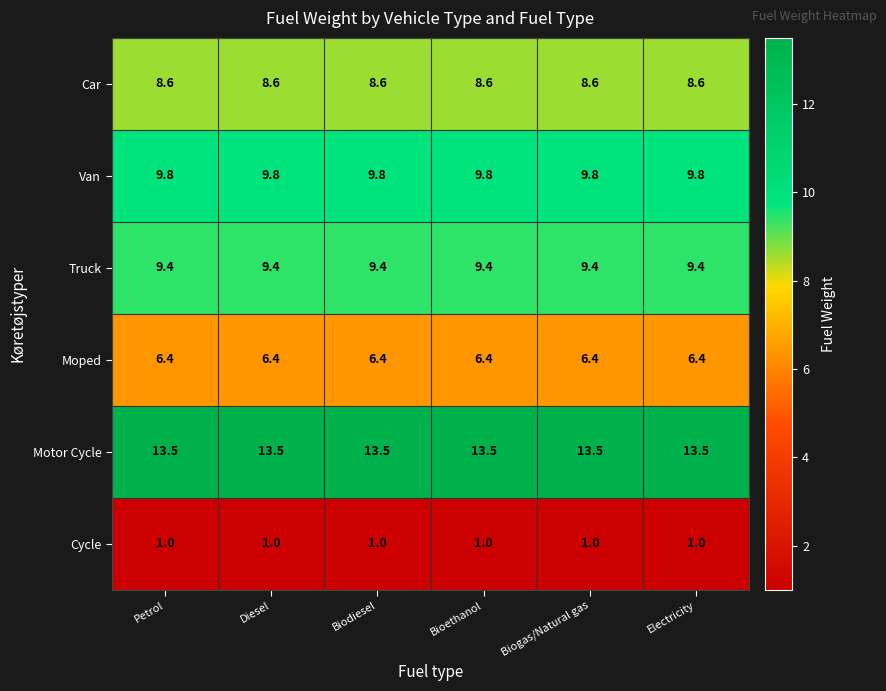

At Electricity, list the series in order from largest to smallest.

Motor Cycle, Van, Truck, Car, Moped, Cycle